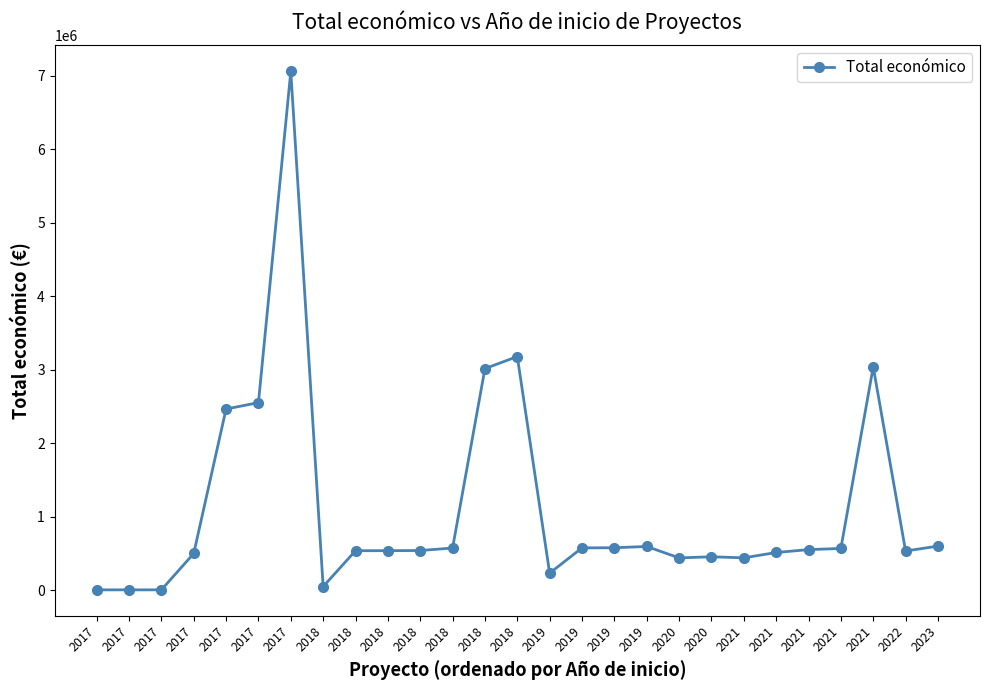

The chart shows a value of 5000 at 2017. True or false?

True